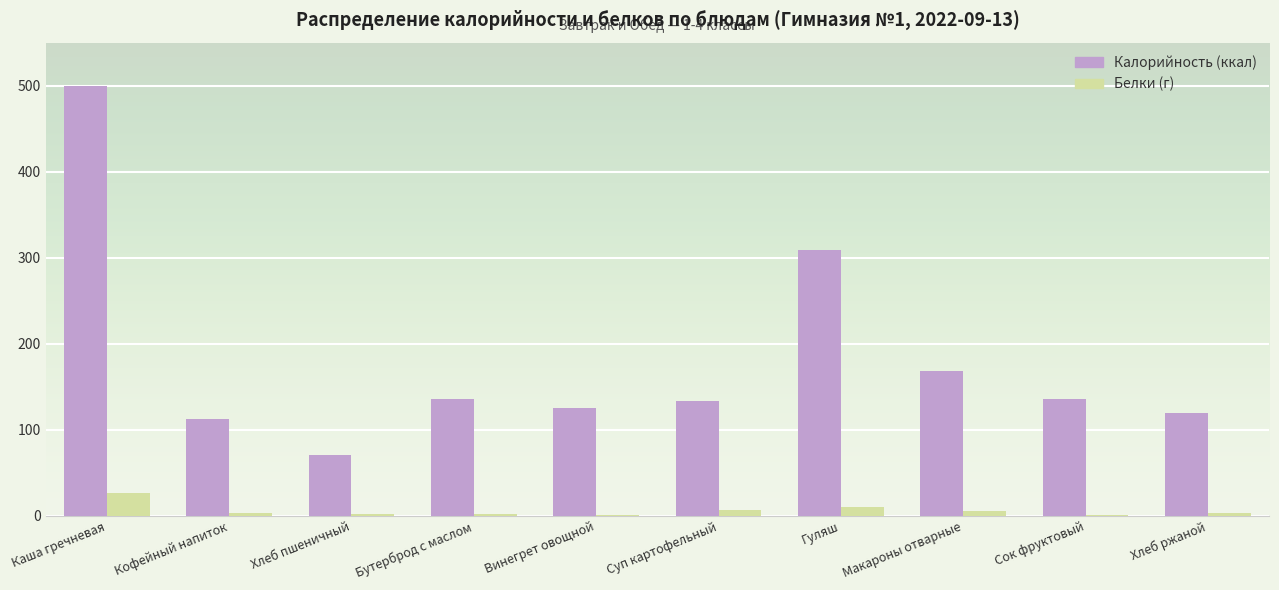

What is the greatest value displayed?

500.0